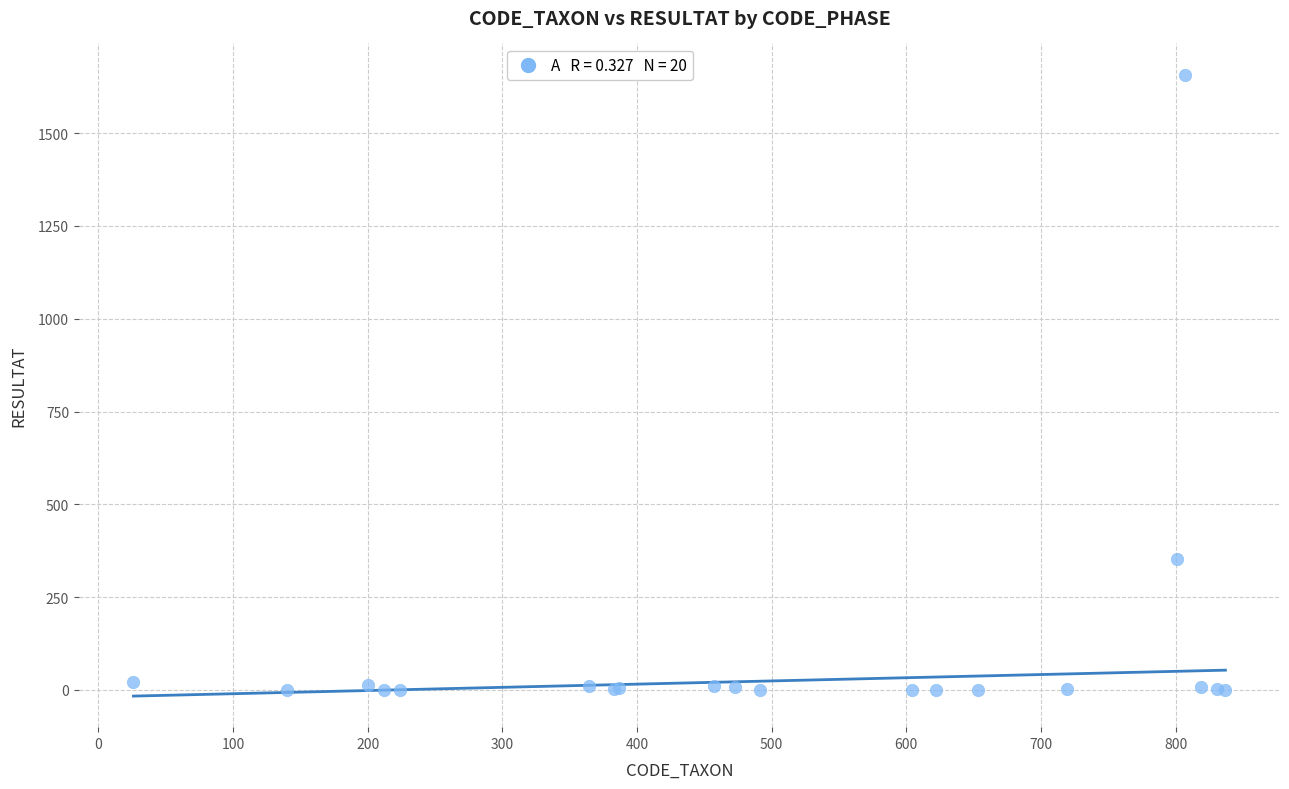

What Y value in the scatter plot is closest to 829?

352